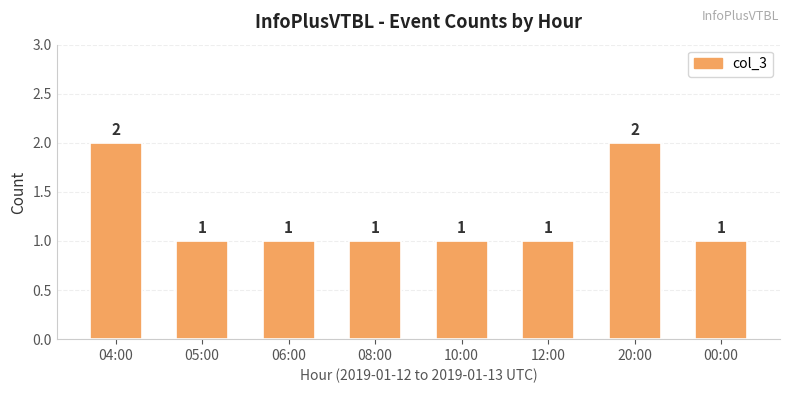

Reading left to right, what are all the values shown in this chart?

2	1	1	1	1	1	2	1